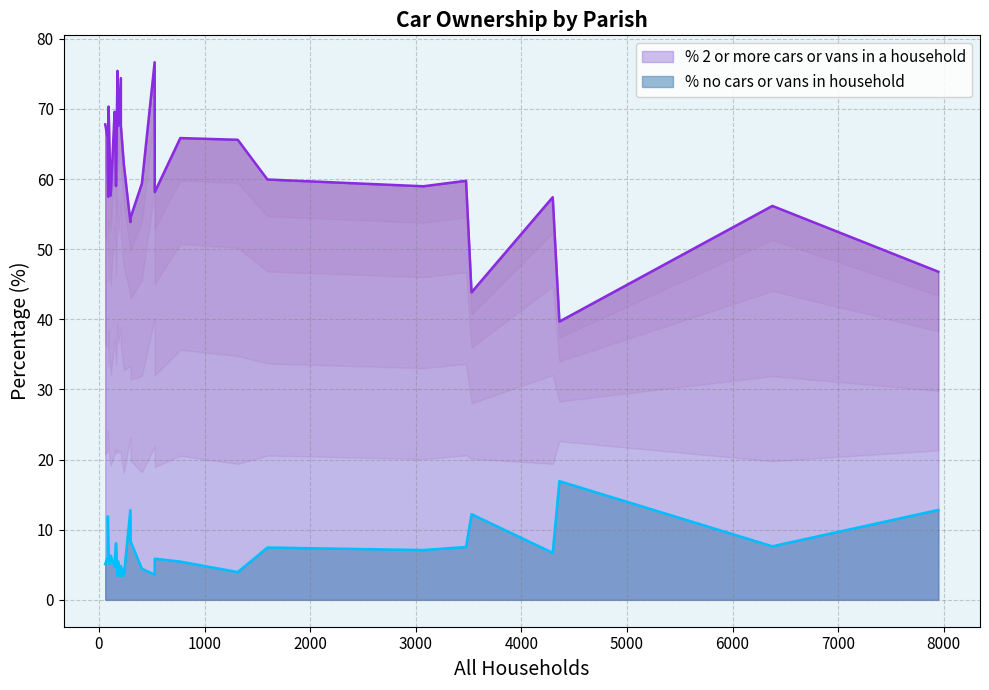

Rank the series at Hinton from lowest to highest value.

% no cars or vans in household, % 2 or more cars or vans in a household